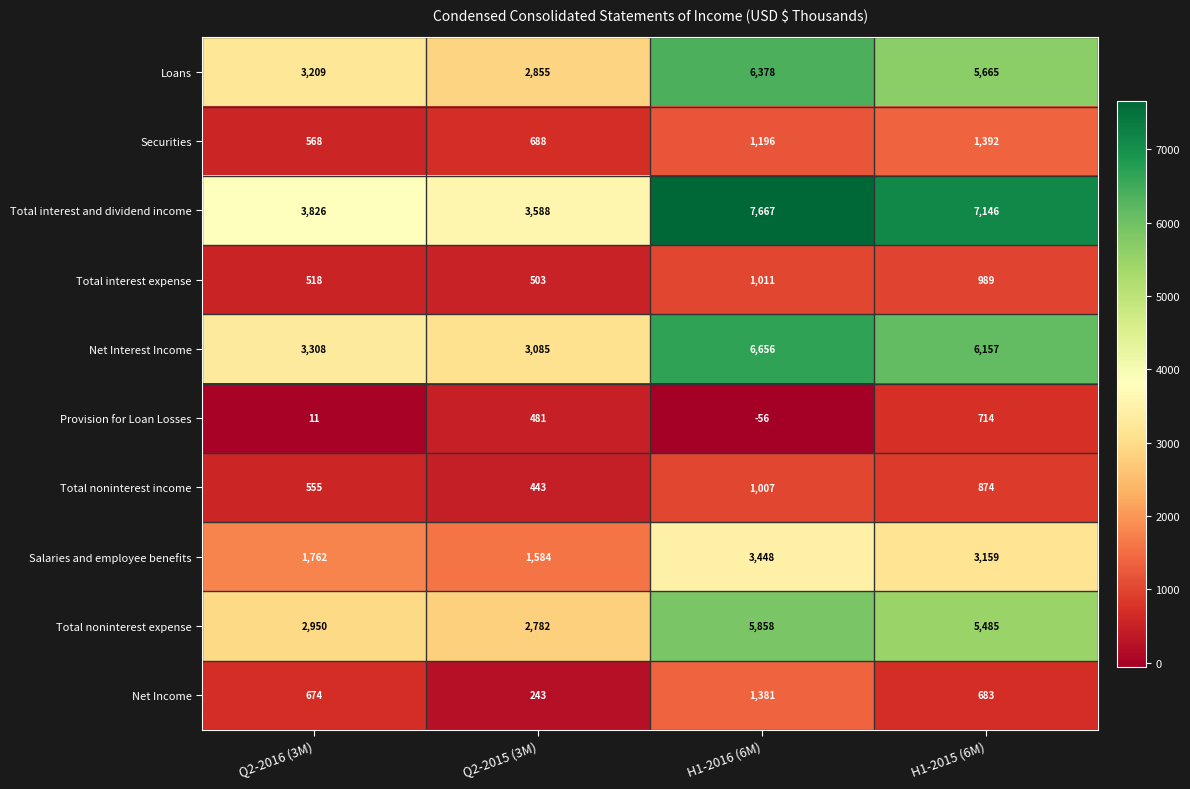

Which series has the largest total across all categories?

Total interest and dividend income